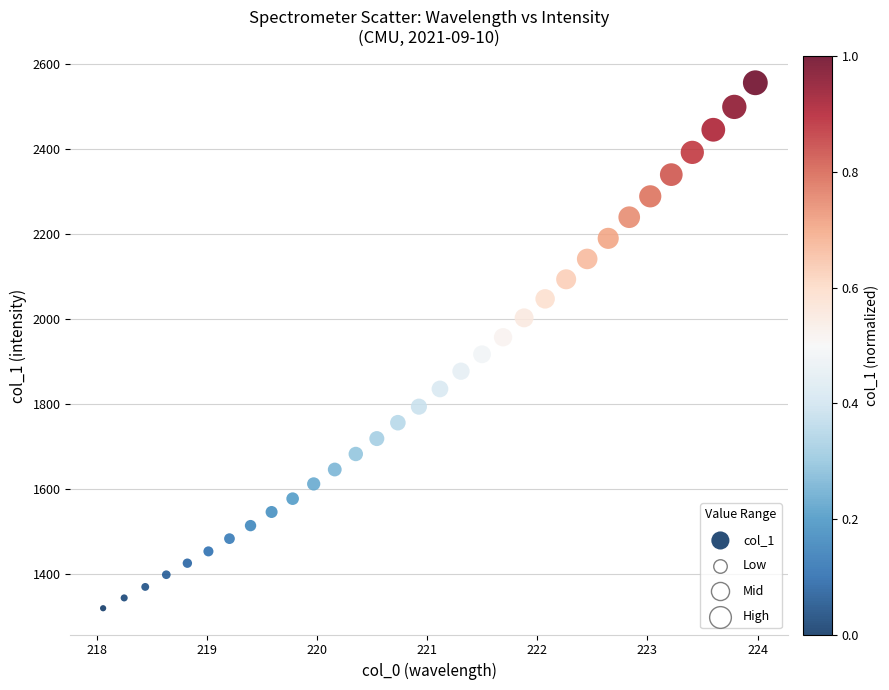

What is the range of X values (max minus min)?

5.9